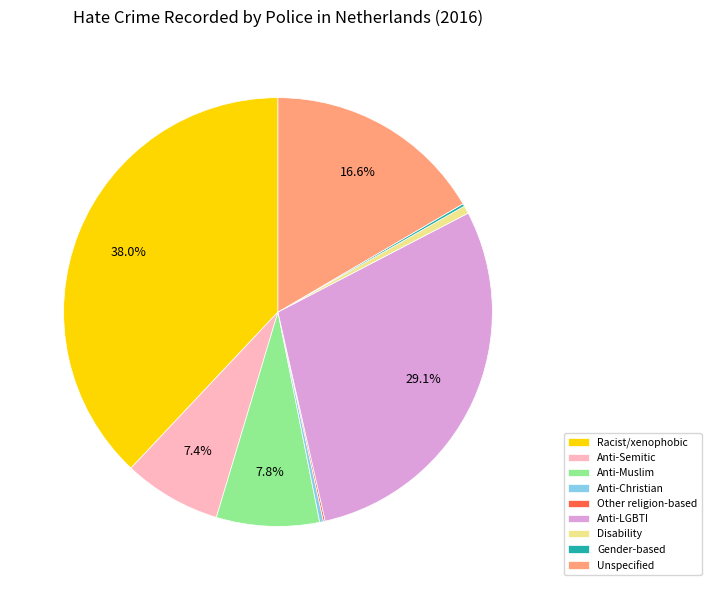

Which category has the biggest portion of the pie?

Racist/xenophobic